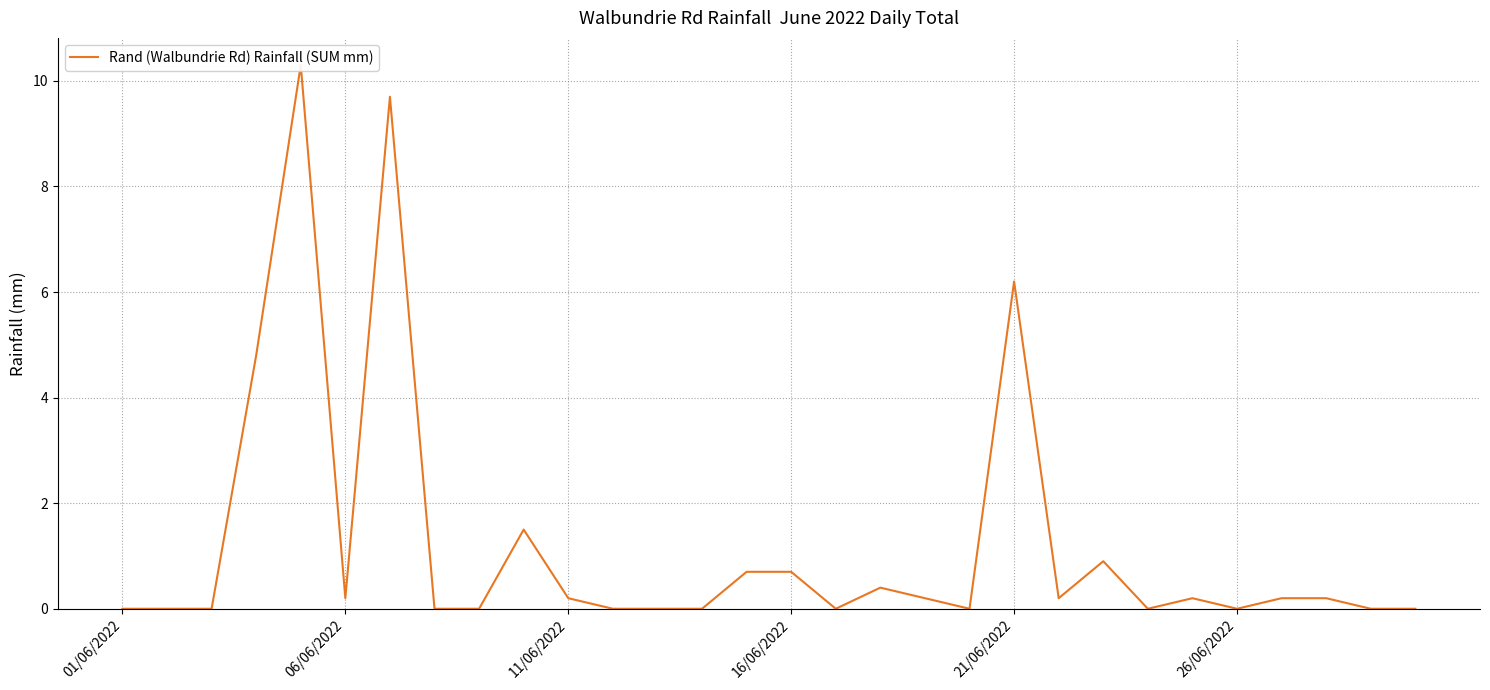

How many data points does each series have?

30